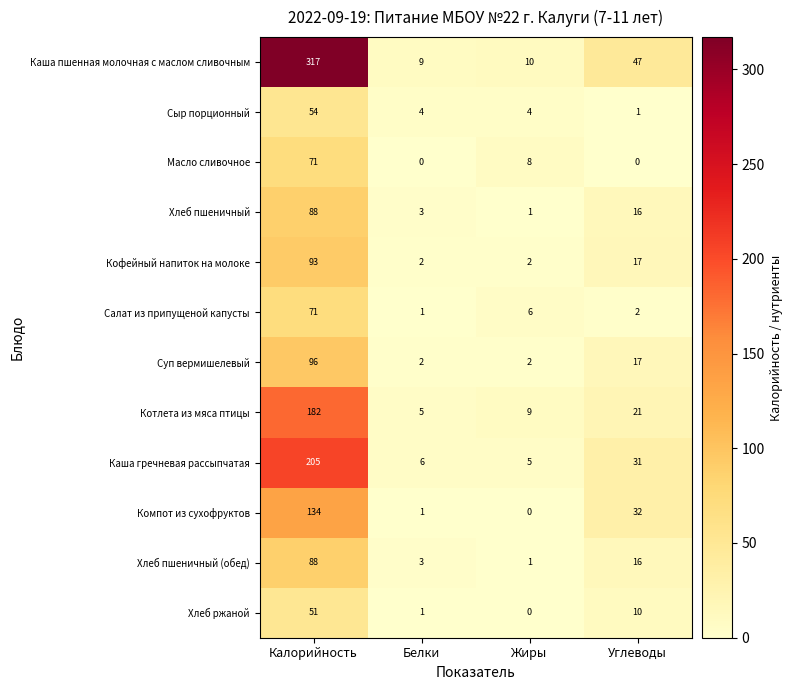

Where is Суп вермишелевый nearest to the value 49?

Углеводы